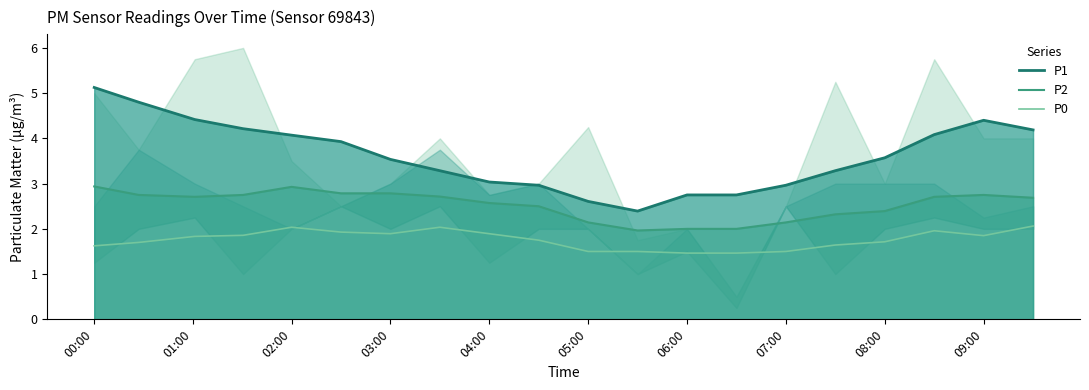

Does the chart display data point markers on the line(s)?

No